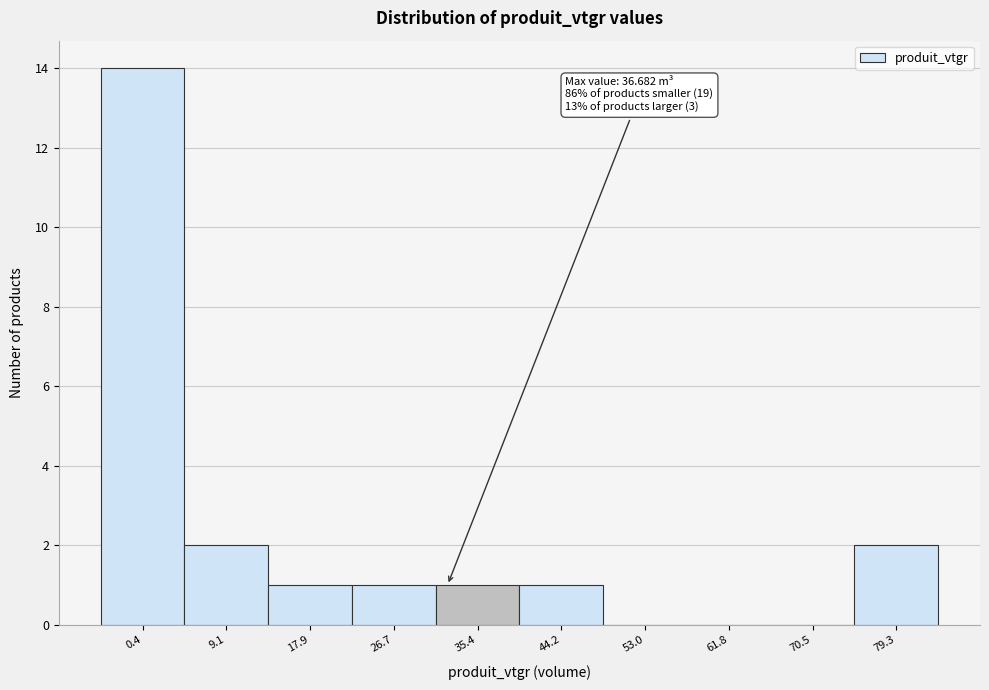

Reading left to right, transcribe all the data shown in this chart.

0.4=14	9.1=2	17.9=1	26.7=1	35.4=1	44.2=1	53.0=0	61.8=0	70.5=0	79.3=2